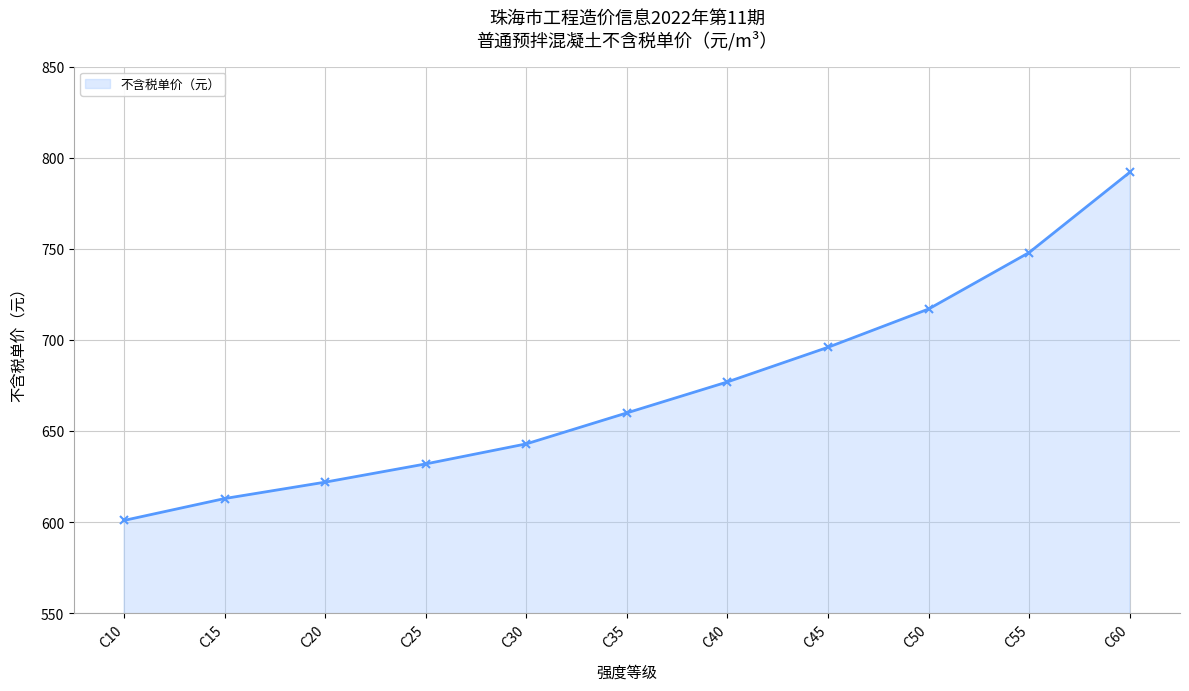

What is the average value?

673